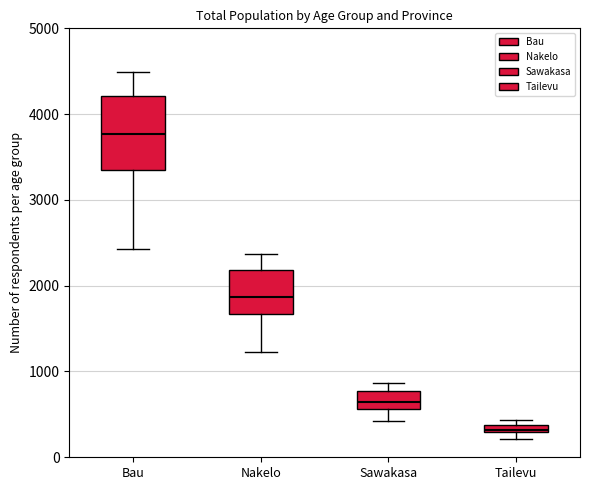

Which box is the tallest, from its lower edge to its upper edge?

Bau